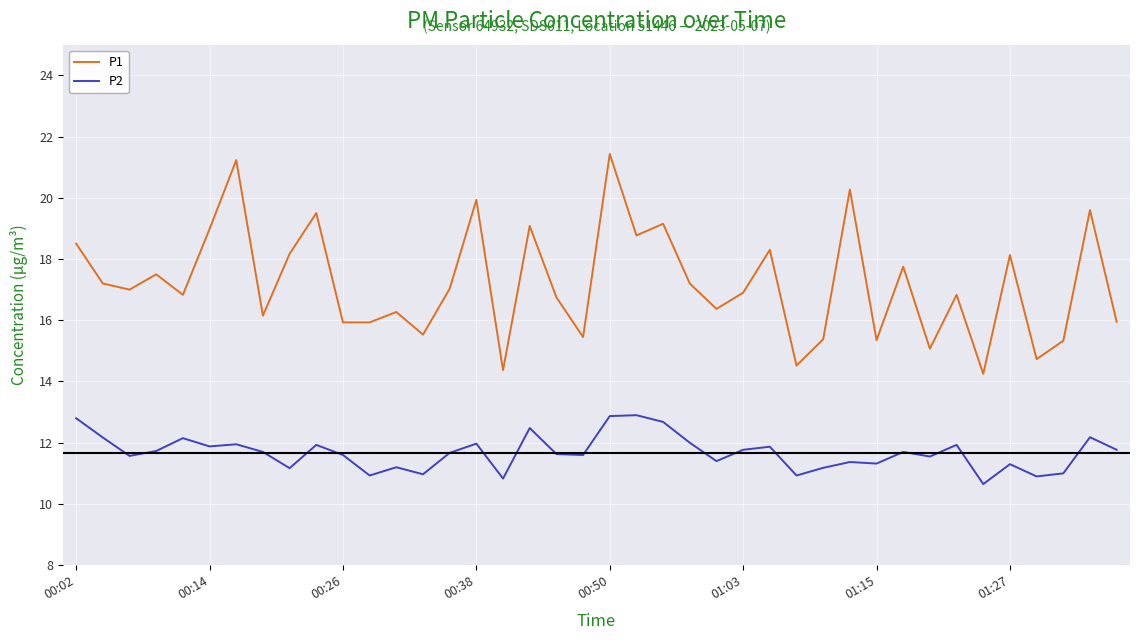

How many lines are shown in the chart?

2